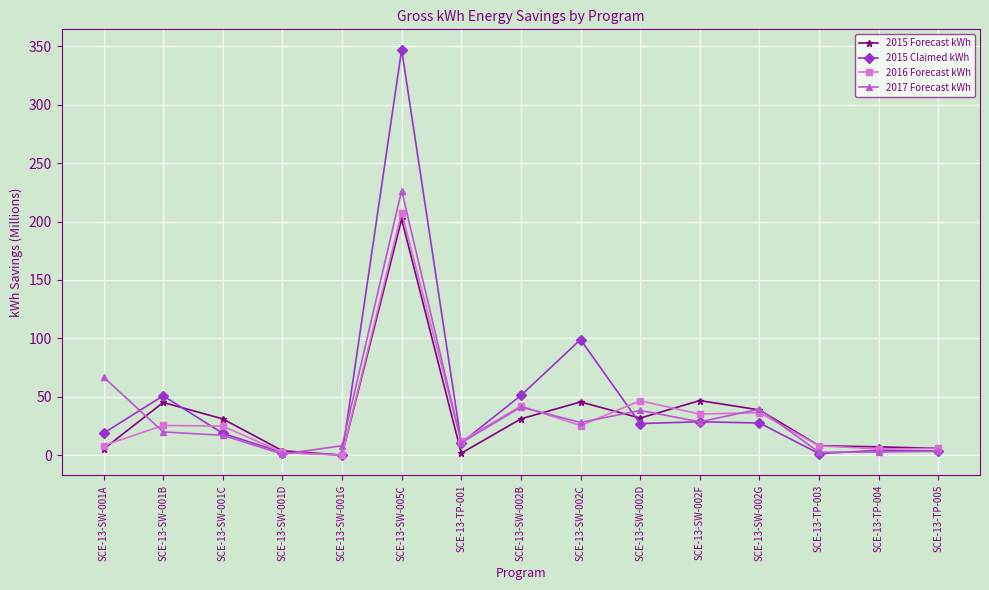

Which category has the highest value in the 2016 Forecast kWh series?

SCE-13-SW-005C